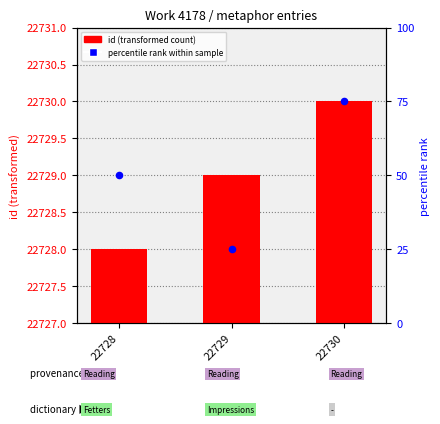

Is the value of id count at 22729 greater than the value of percentile rank within sample at 22729?

Yes